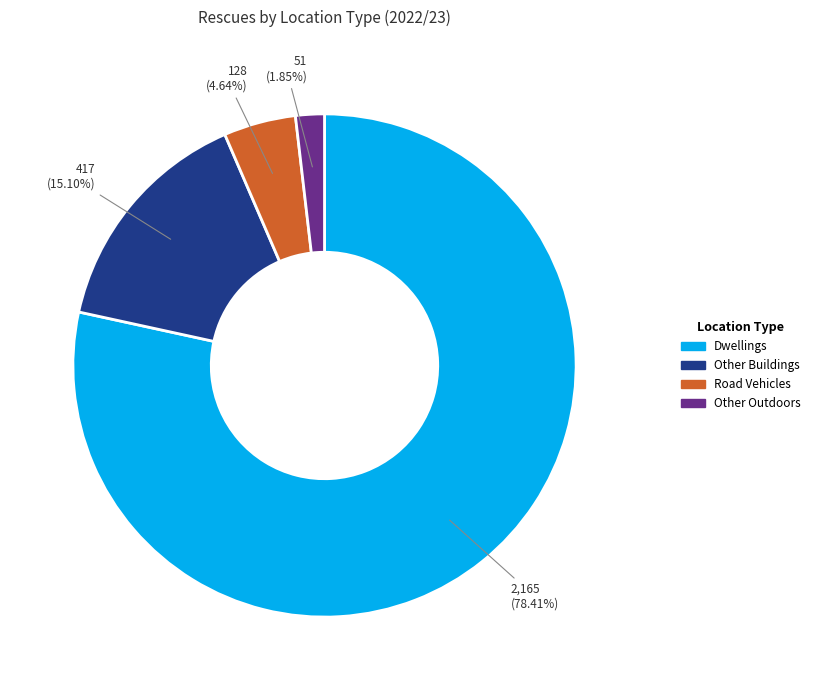

To the nearest percent, what portion does Road Vehicles represent?

5%